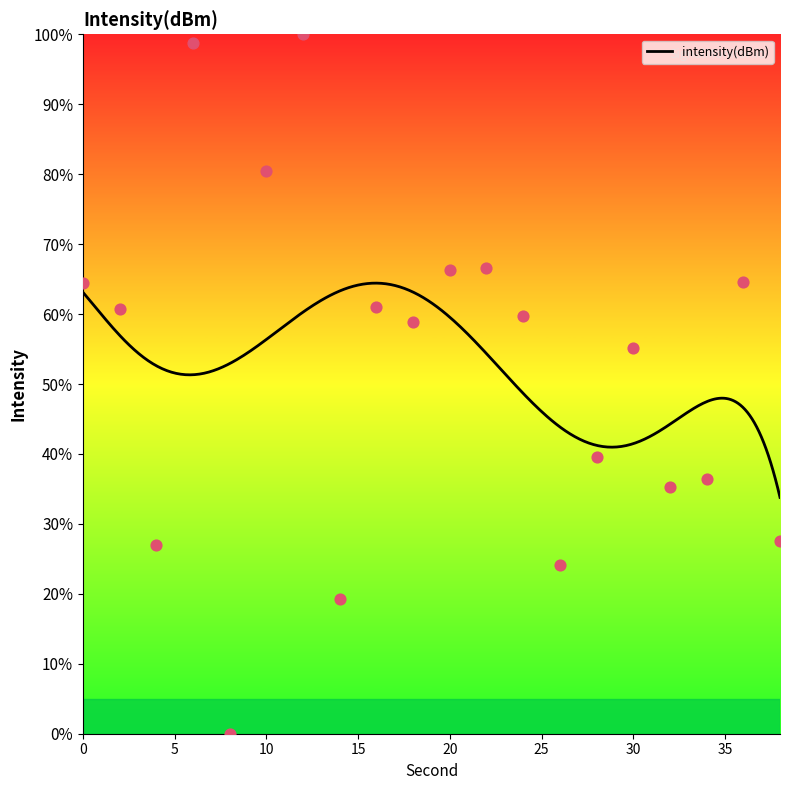

What is the change in value from 0 to 4?

-37.3